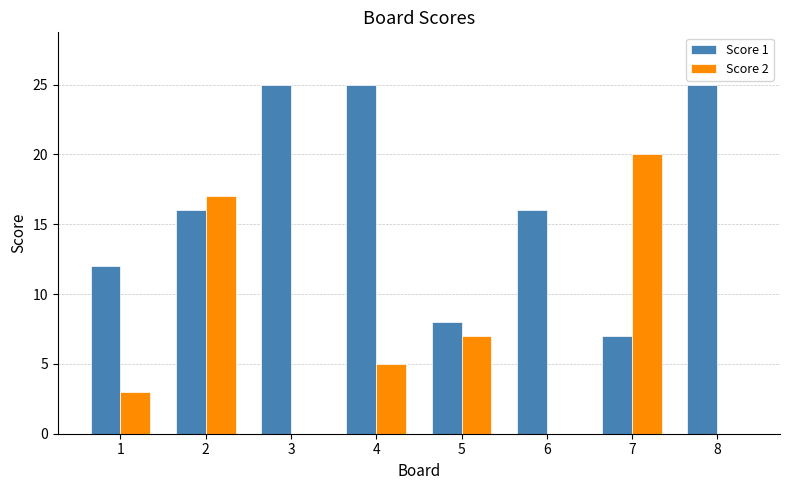

What is the sum of all Score 2 values?

52